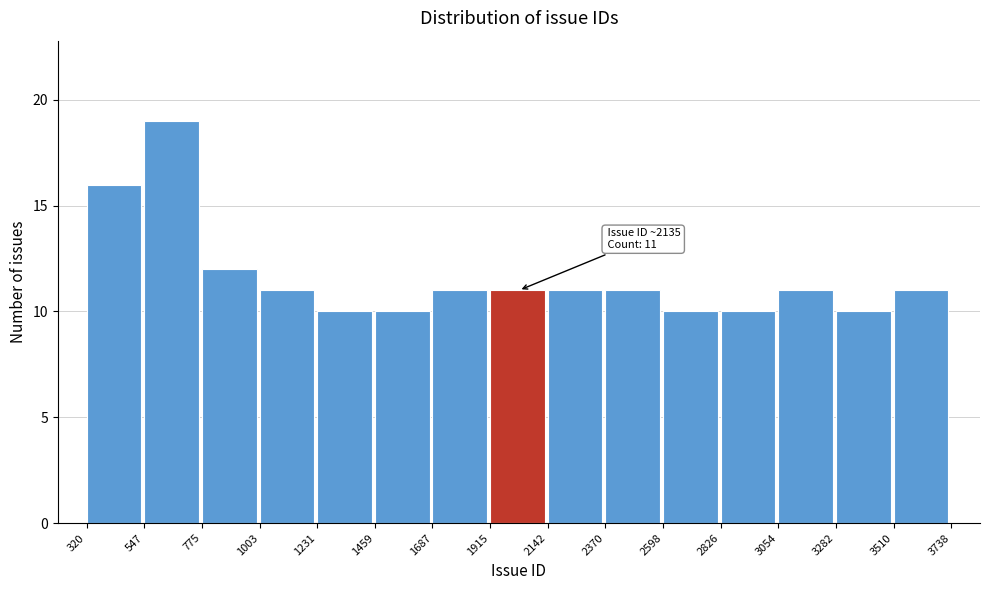

Over which range of the x-axis is the bar tallest?

547 to 775